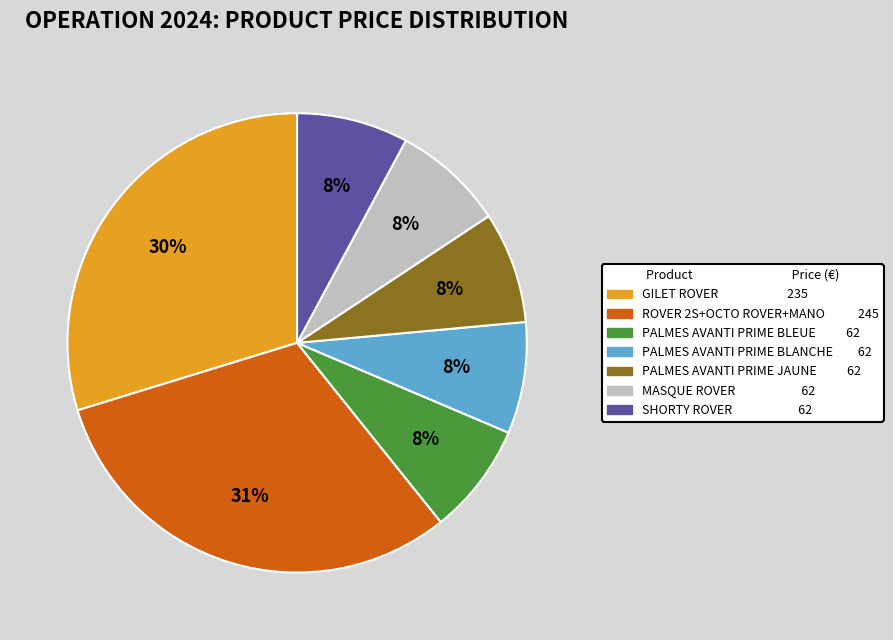

Is there a majority slice in this chart?

No